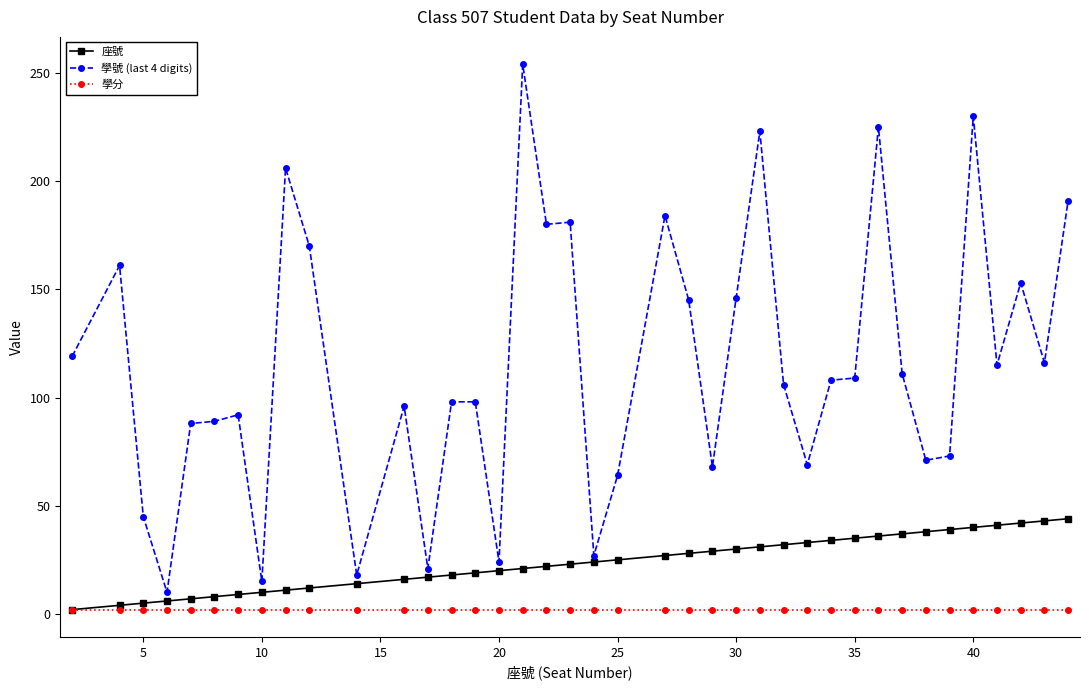

True or false: 學分 and 學號 (last 4 digits) cross at least once.

False